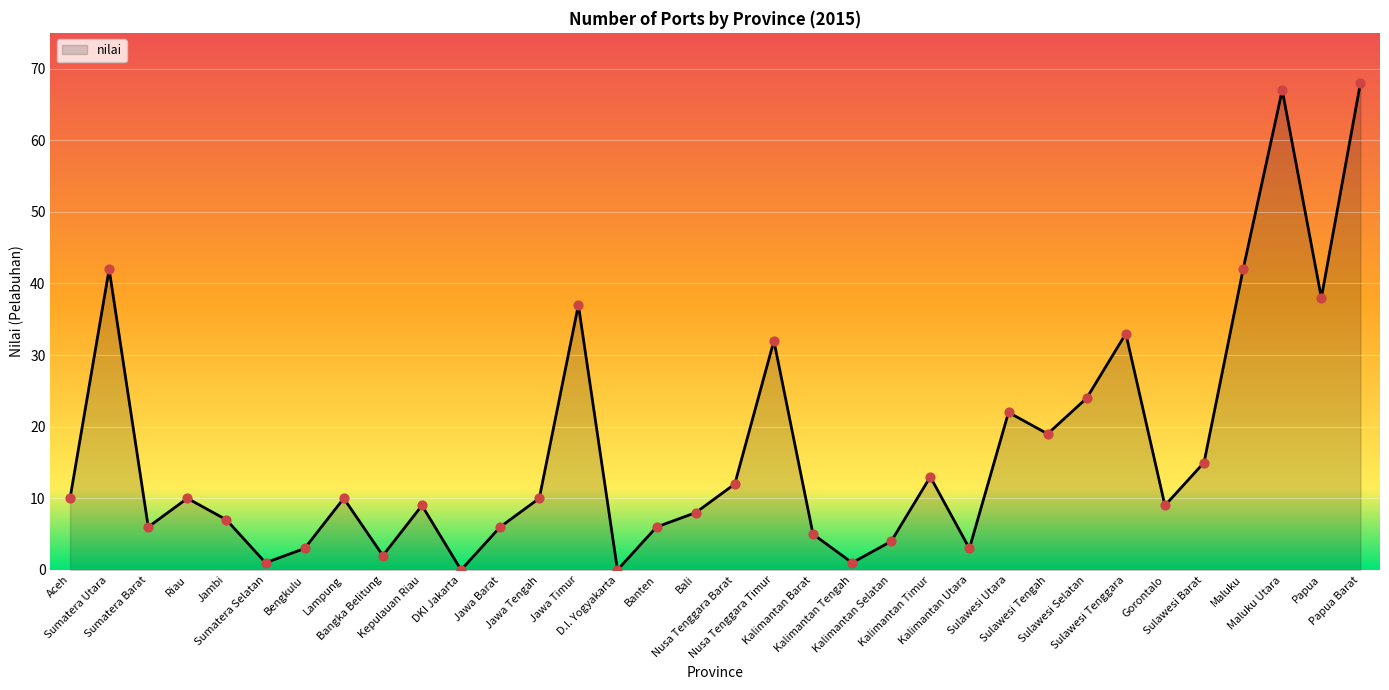

Approximately how many times larger is the value at Papua compared to Sulawesi Utara?

1.7